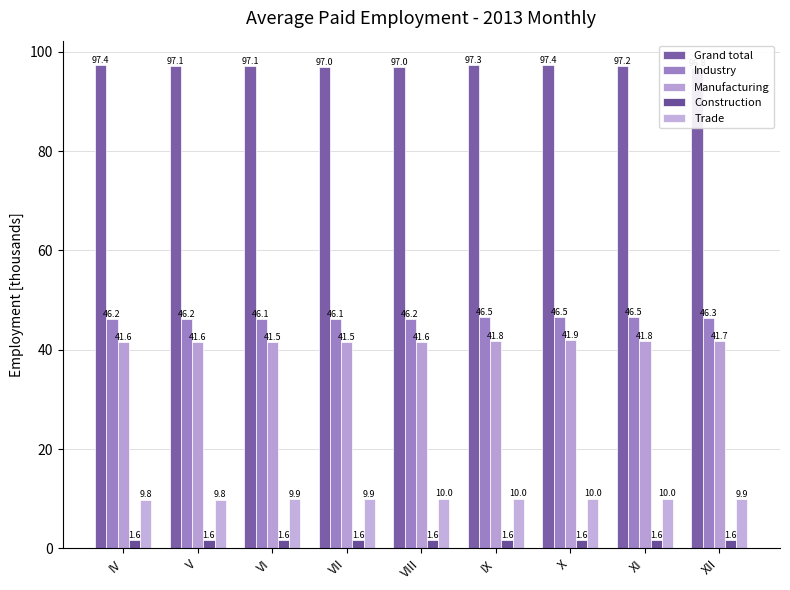

At which category is the sum across all series the highest?

X